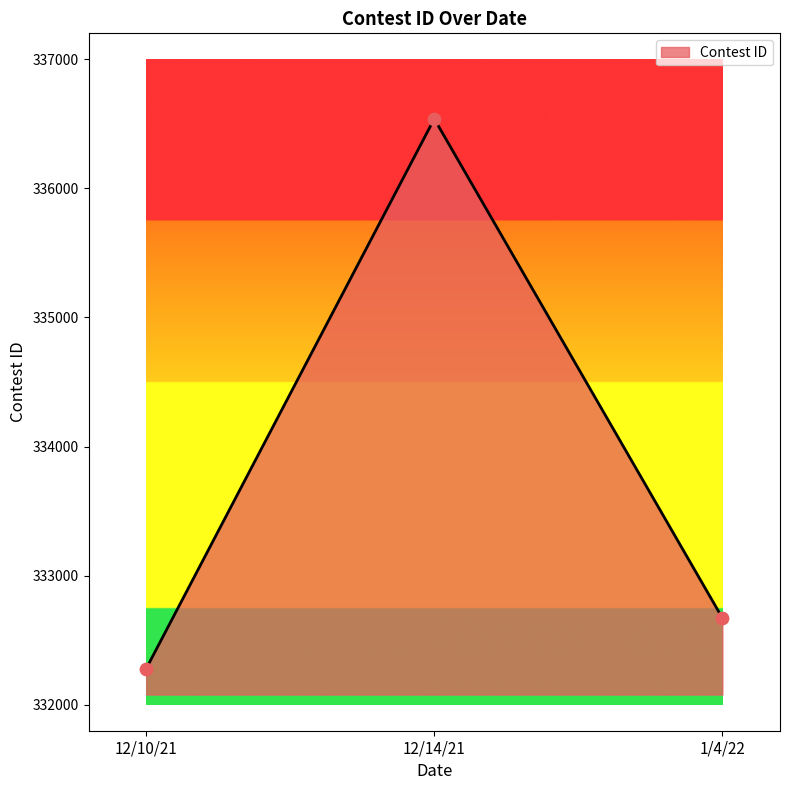

Which has a higher value, 1/4/22 or 12/14/21?

12/14/21